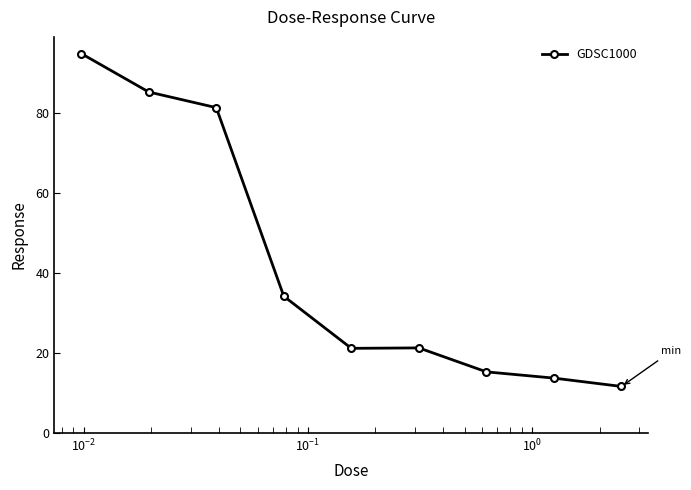

What is the value of the 7th point from the left?

15.3